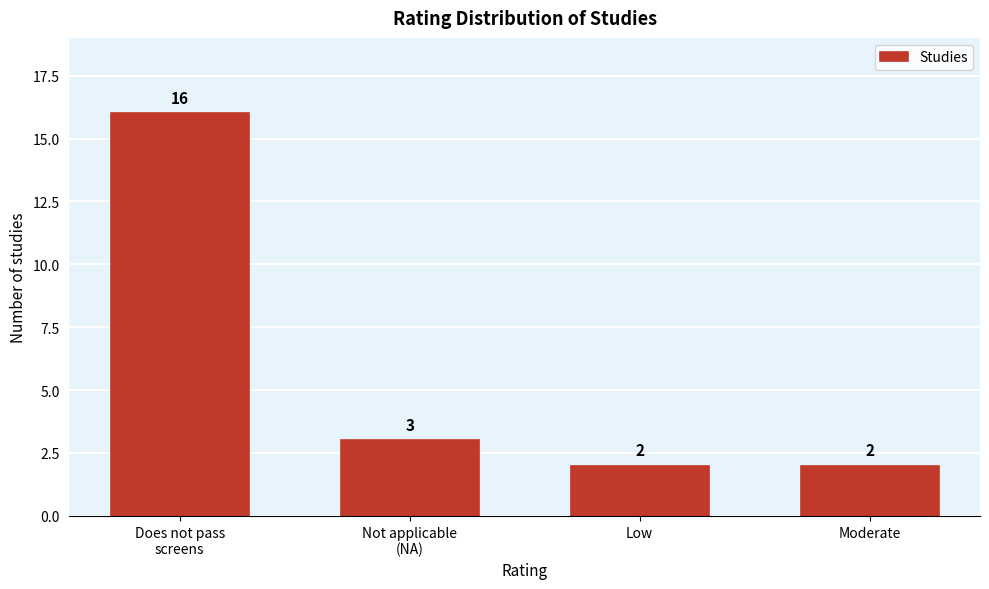

Reading right to left, what are all the values shown in this chart?

2	2	3	16